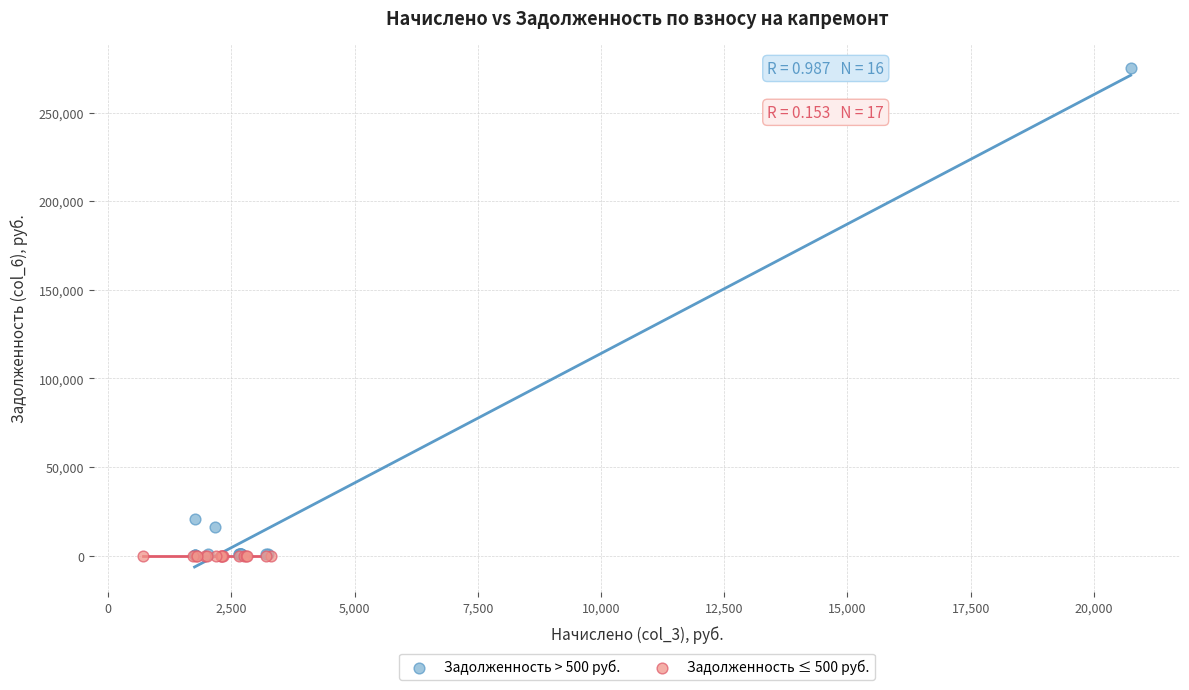

Which series reaches the maximum Y coordinate?

Задолженность > 500 руб.